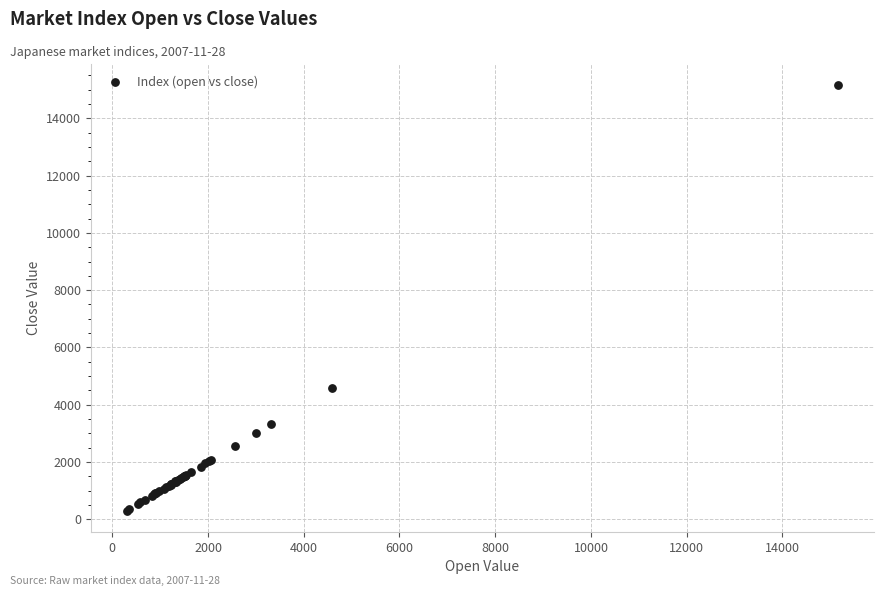

What Y value in the scatter plot is closest to 7726?

4588.5